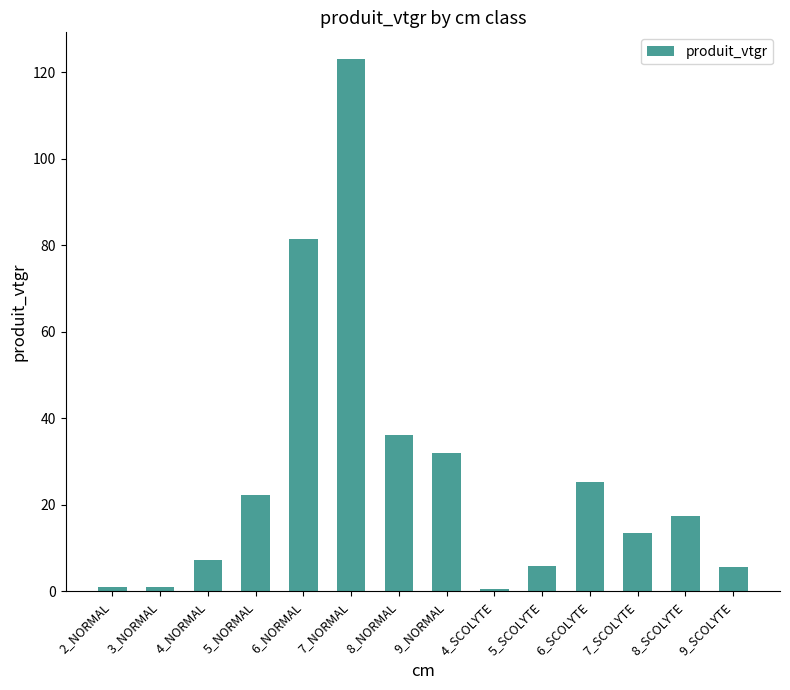

What is the label of the 7th bar from the left?

8_NORMAL